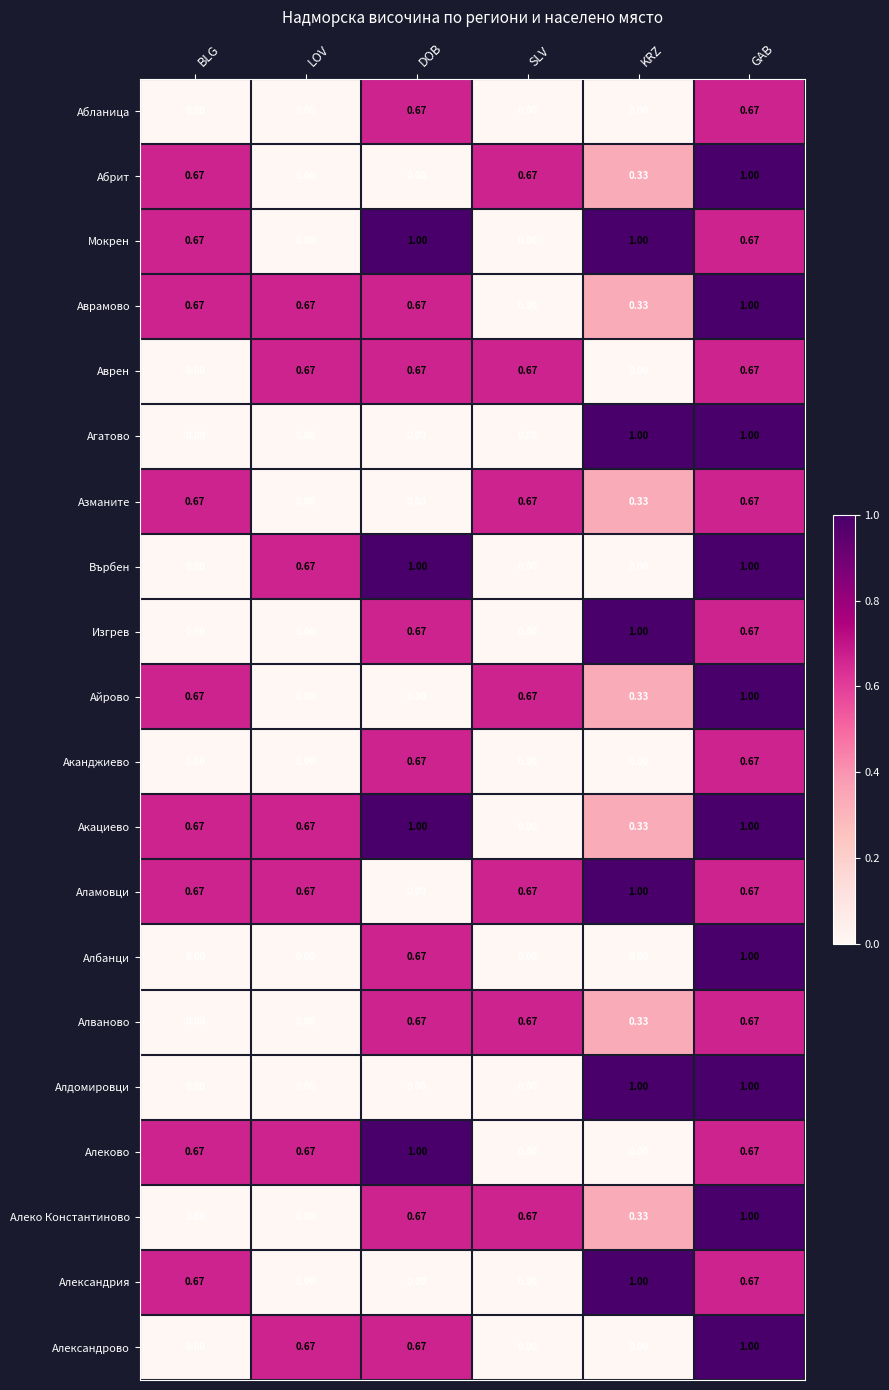

At which category is the sum across all series the highest?

GAB